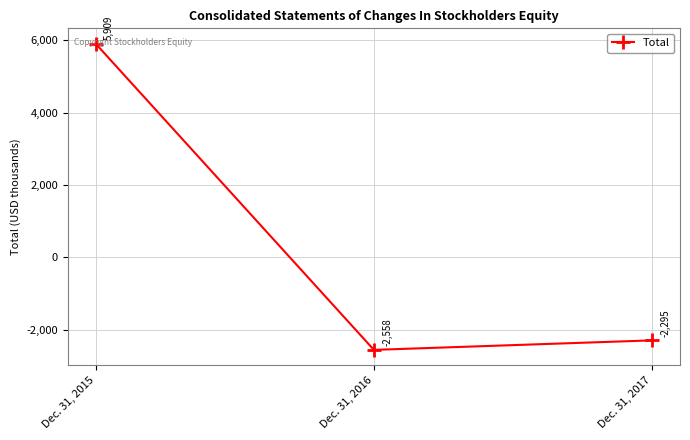

What is the change in value from Dec. 31, 2015 to Dec. 31, 2017?

-8204